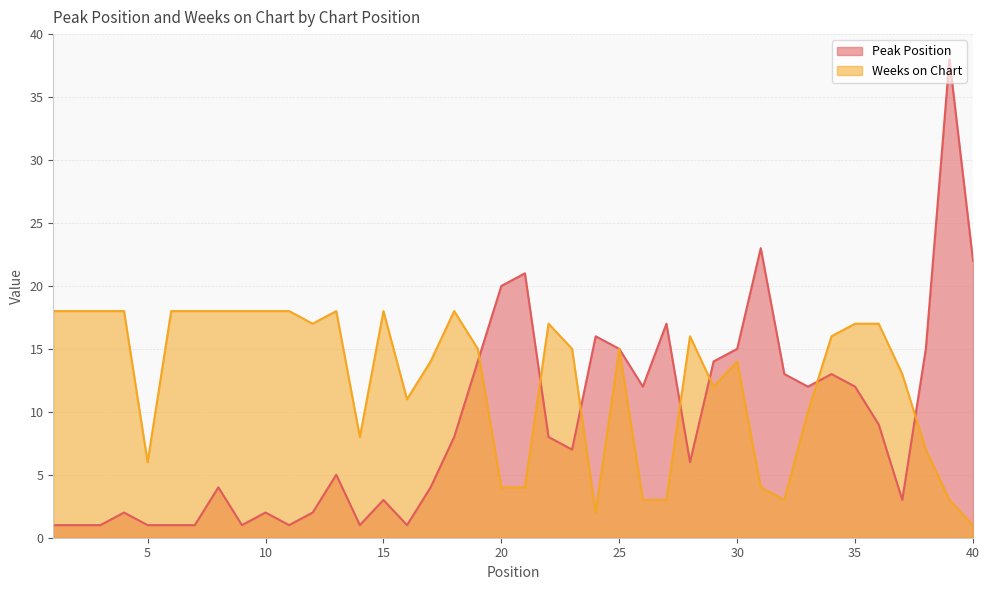

What value does the Peak Position series have at 34?

13